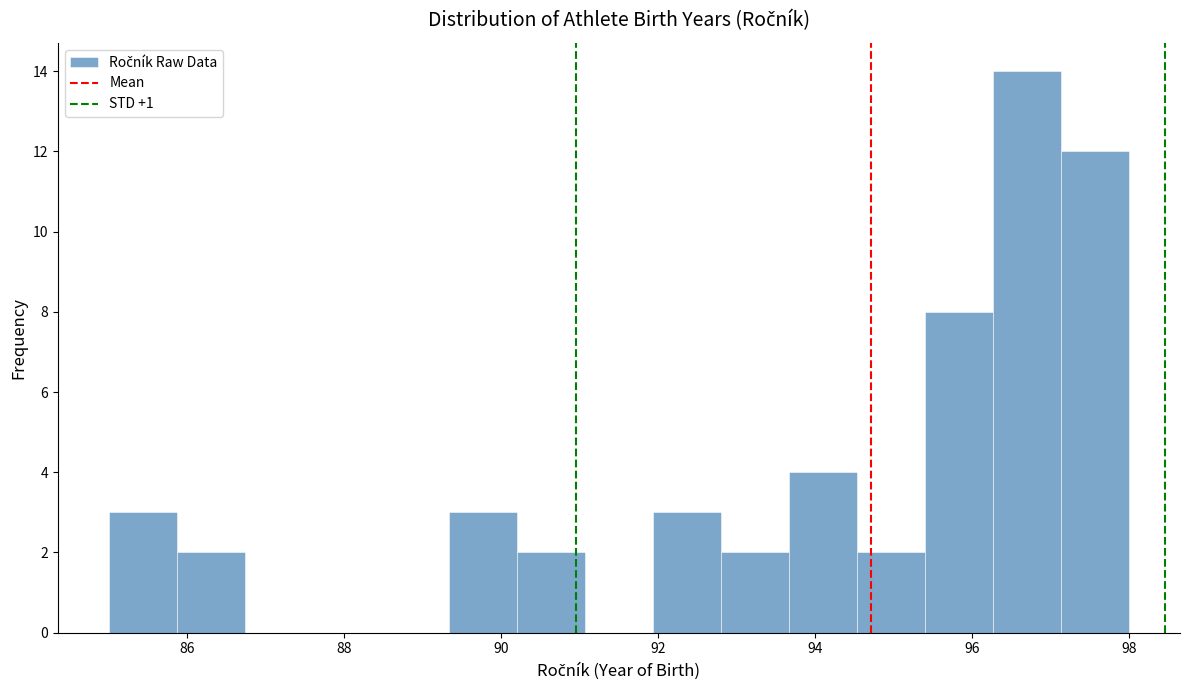

What is the height of the bar covering 92.0 to 92.8 on the x-axis? Neither the bar edges nor the heights are printed on the chart, so give them approximately, as read against the axes.

3